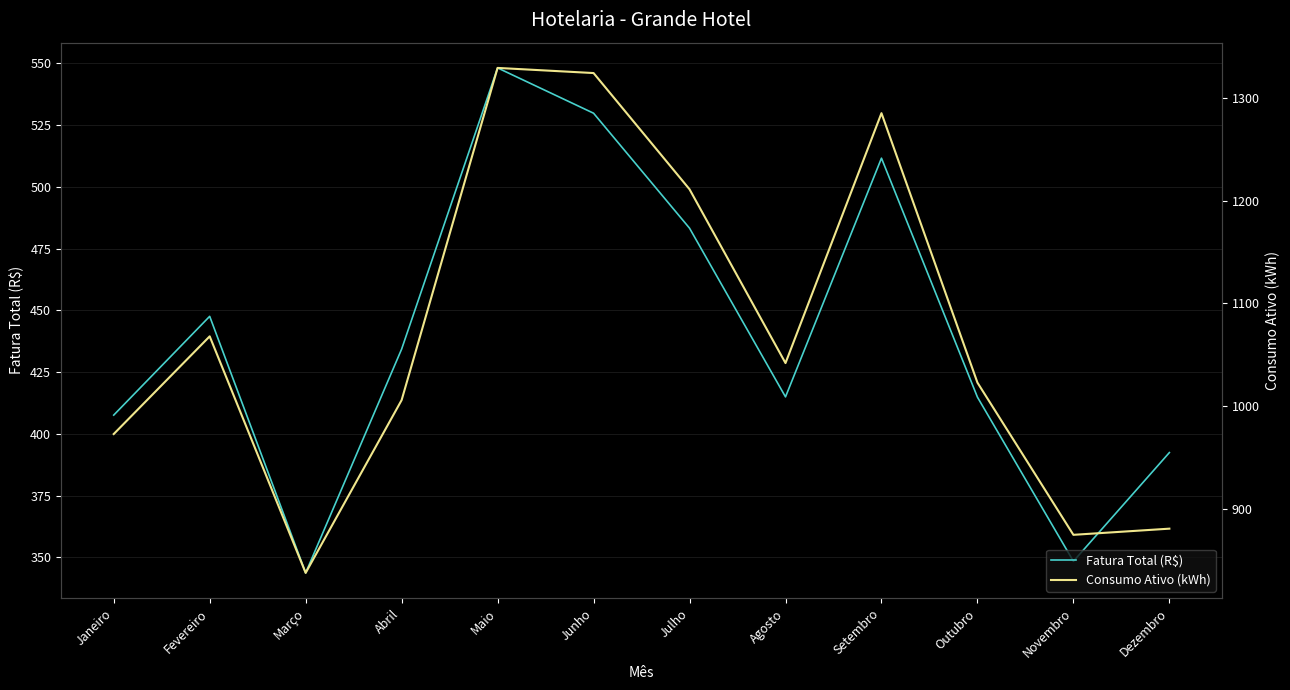

What is the difference between the second highest and minimum values in the Fatura Total (R$) series?

186.1